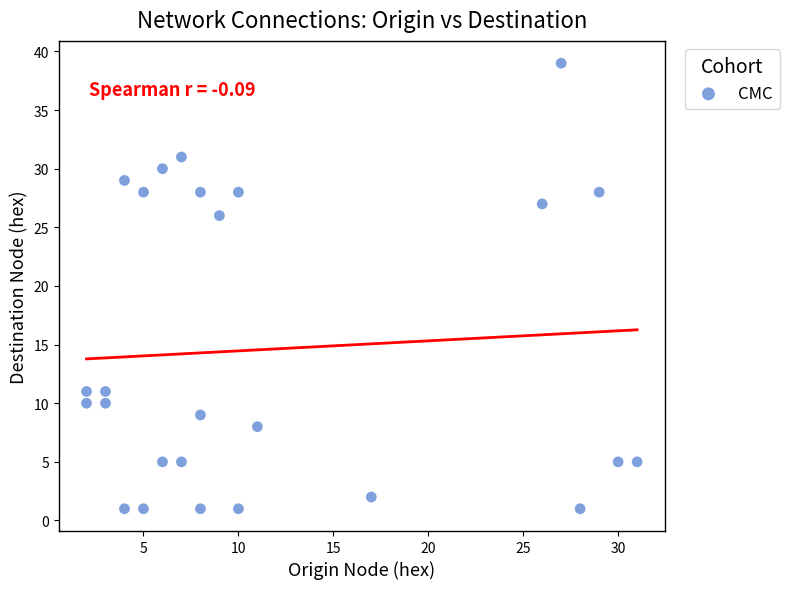

What Y value in the scatter plot is closest to 20?

26